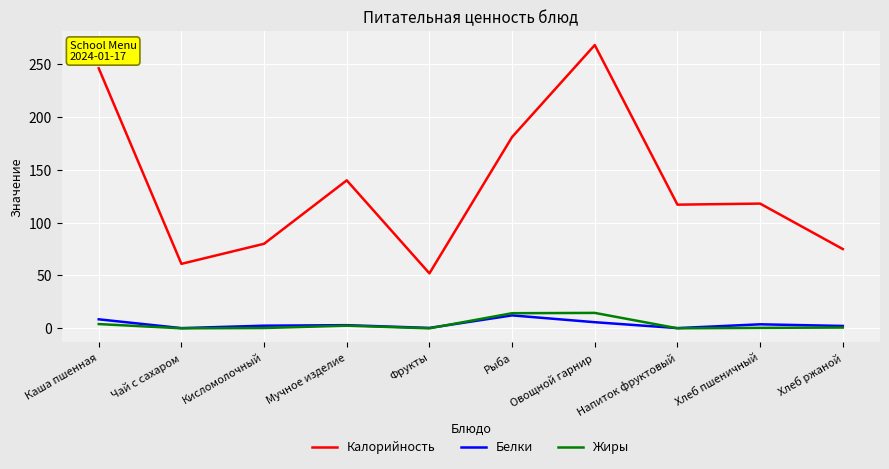

True or false: Калорийность has a value of 206.9 at Напиток фруктовый.

False